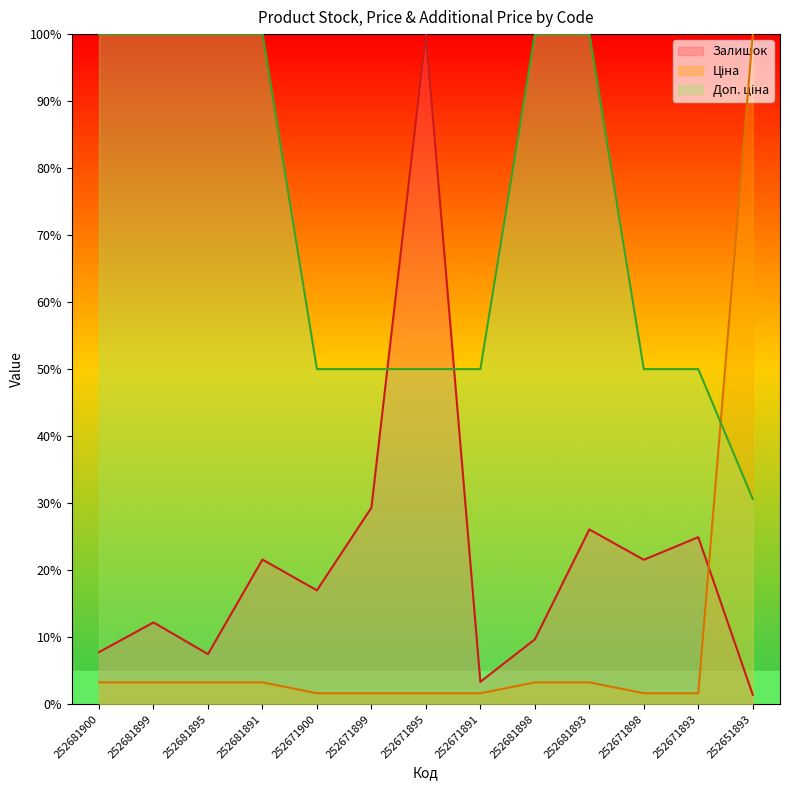

Reading left to right, list all the values displayed in this chart.

Залишок: 7.8	12.2	7.5	21.6	17.0	29.3	100.0	3.3	9.7	26.1	21.6	24.9	1.4
Ціна: 3.3	3.3	3.3	3.3	1.6	1.6	1.6	1.6	3.3	3.3	1.6	1.6	100.0
Доп. ціна: 100.0	100.0	100.0	100.0	50.0	50.0	50.0	50.0	100.0	100.0	50.0	50.0	30.6